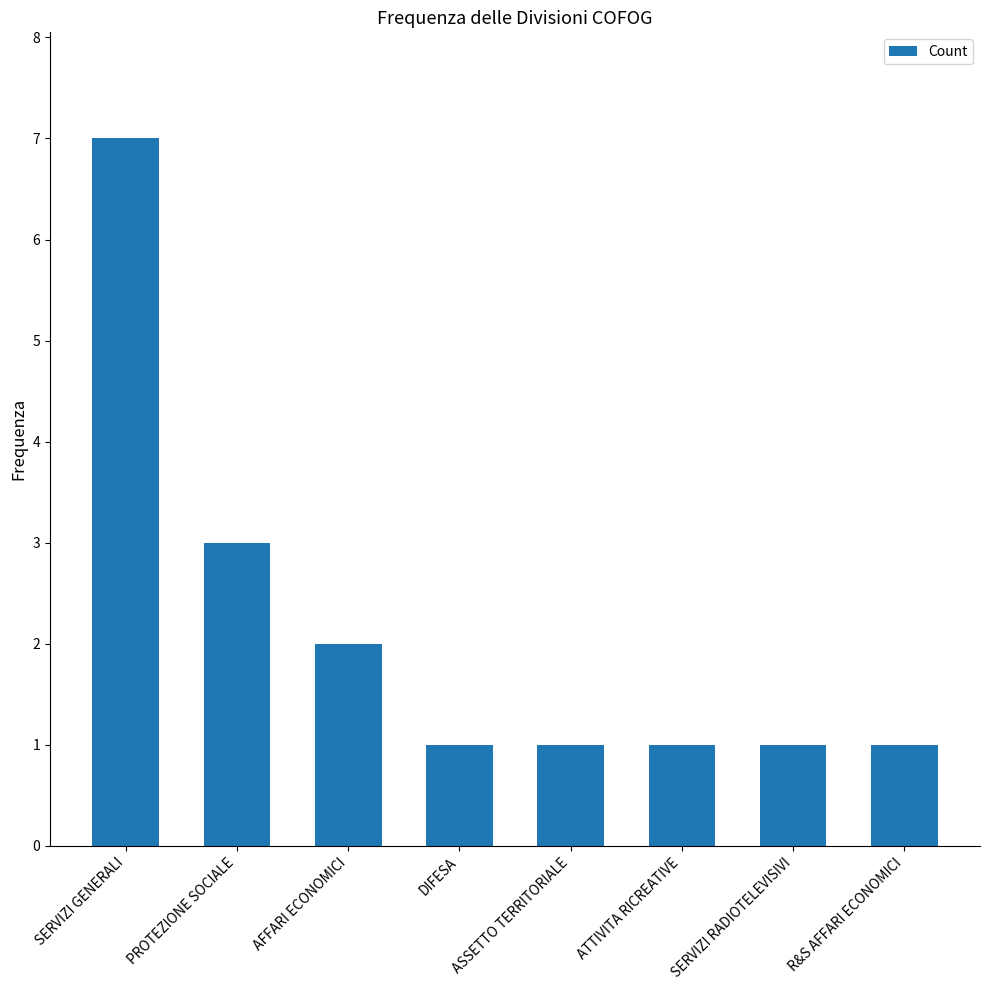

What is the smallest value displayed?

1